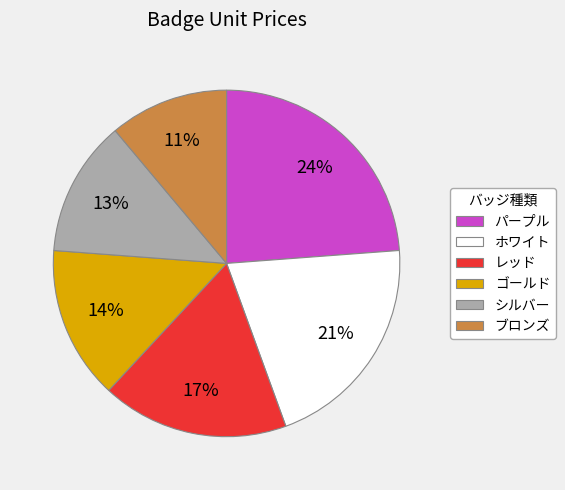

How many slices are in this pie chart?

6